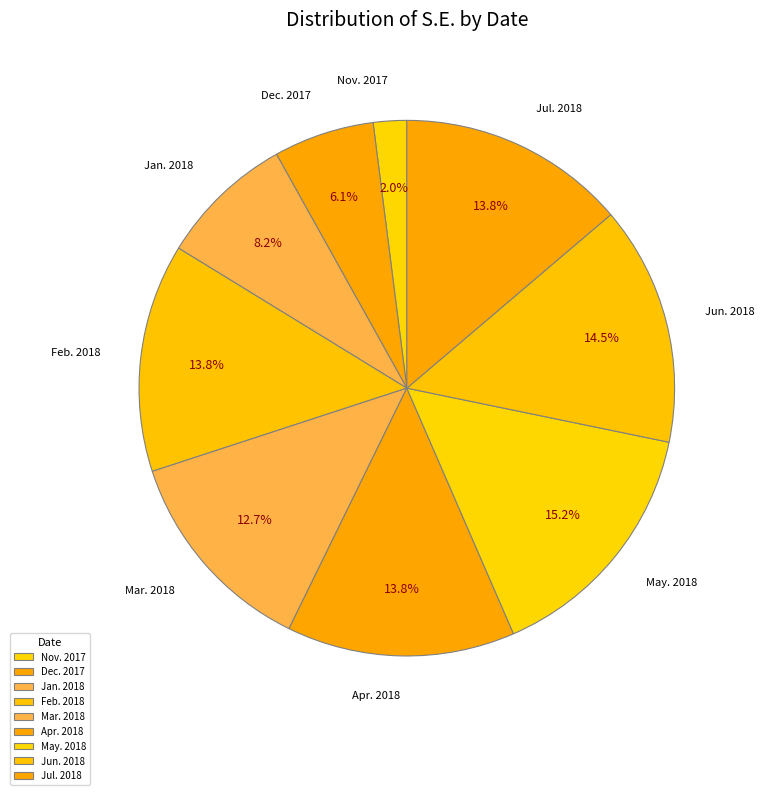

How many segments does this pie chart have?

9